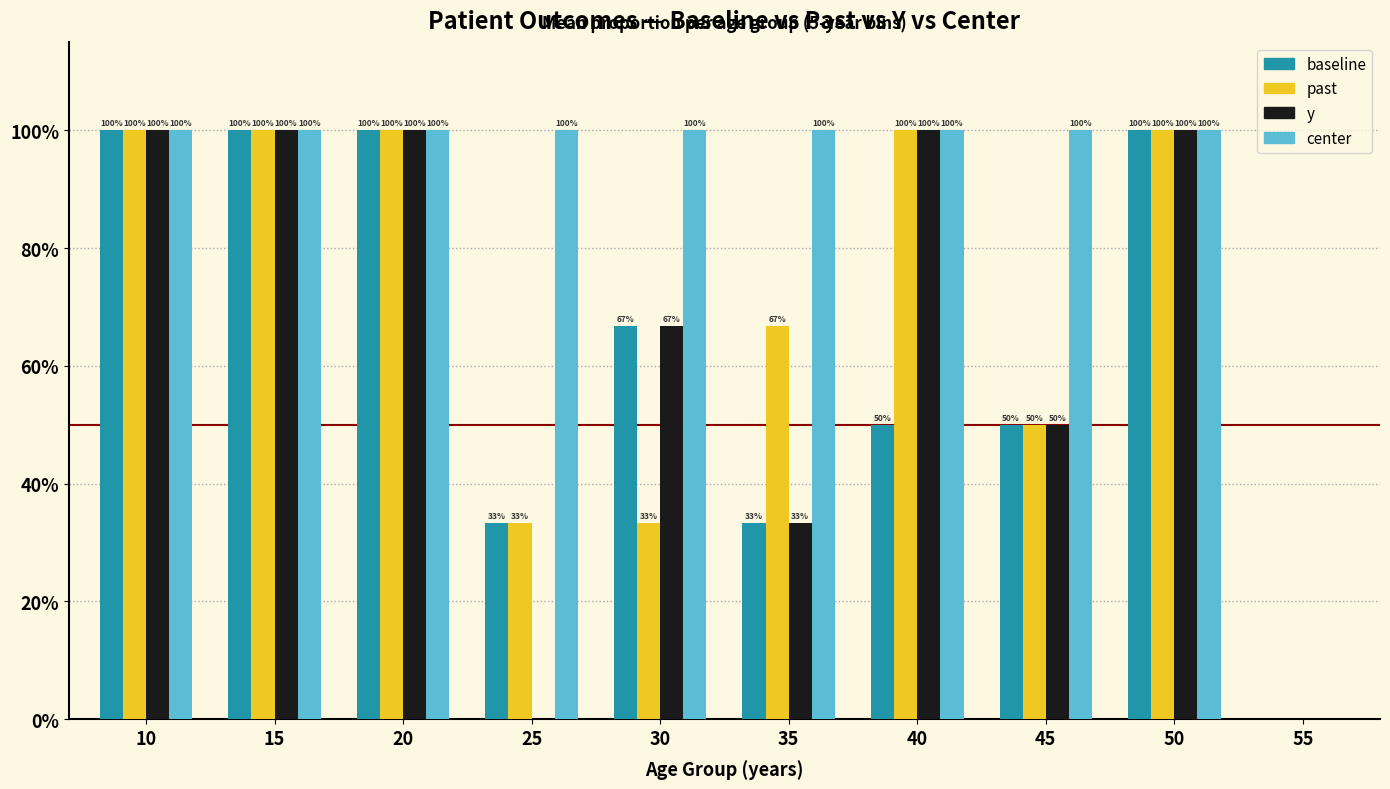

Is the value of baseline at 40 greater than the value of y at 40?

No